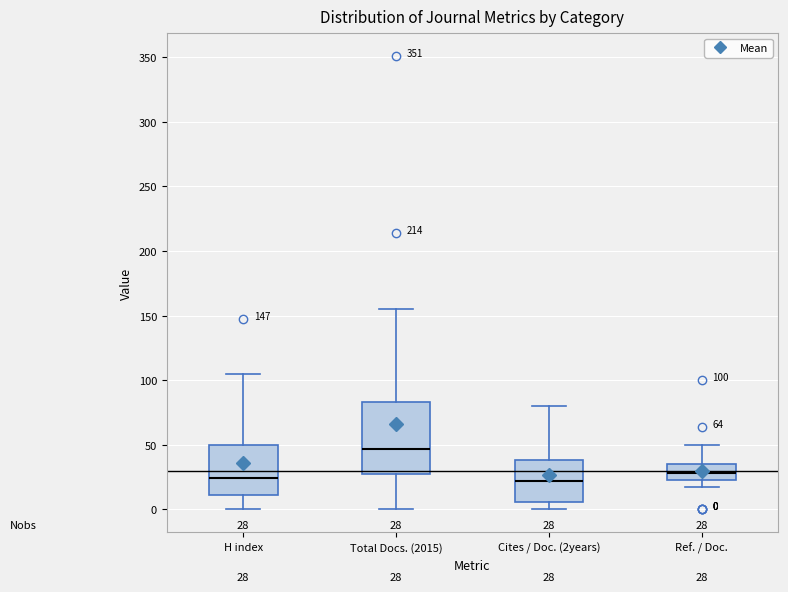

Which box's median line is the highest?

Total Docs. (2015)